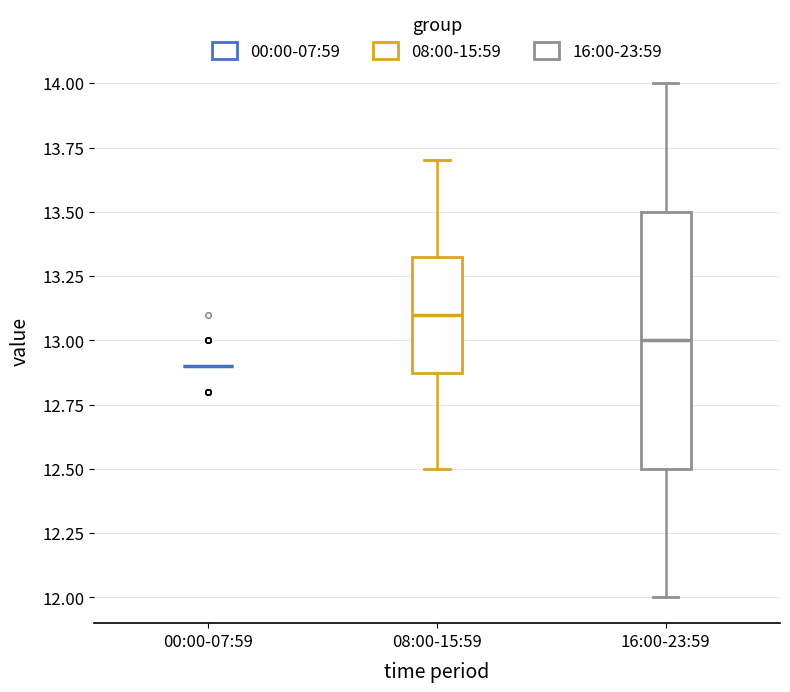

Reading left to right, transcribe this box plot: for each box, give where its median line is, the range the box spans, and where its two whiskers end, as read against the y-axis. The values are not printed on the chart, so give them approximately, as read against the axis.

00:00-07:59: box collapsed to a line at 12.90, whiskers 12.90 to 12.90
08:00-15:59: median 13.10, box 12.90 to 13.35, whiskers 12.50 to 13.70
16:00-23:59: median 13.00, box 12.50 to 13.50, whiskers 12.00 to 14.00